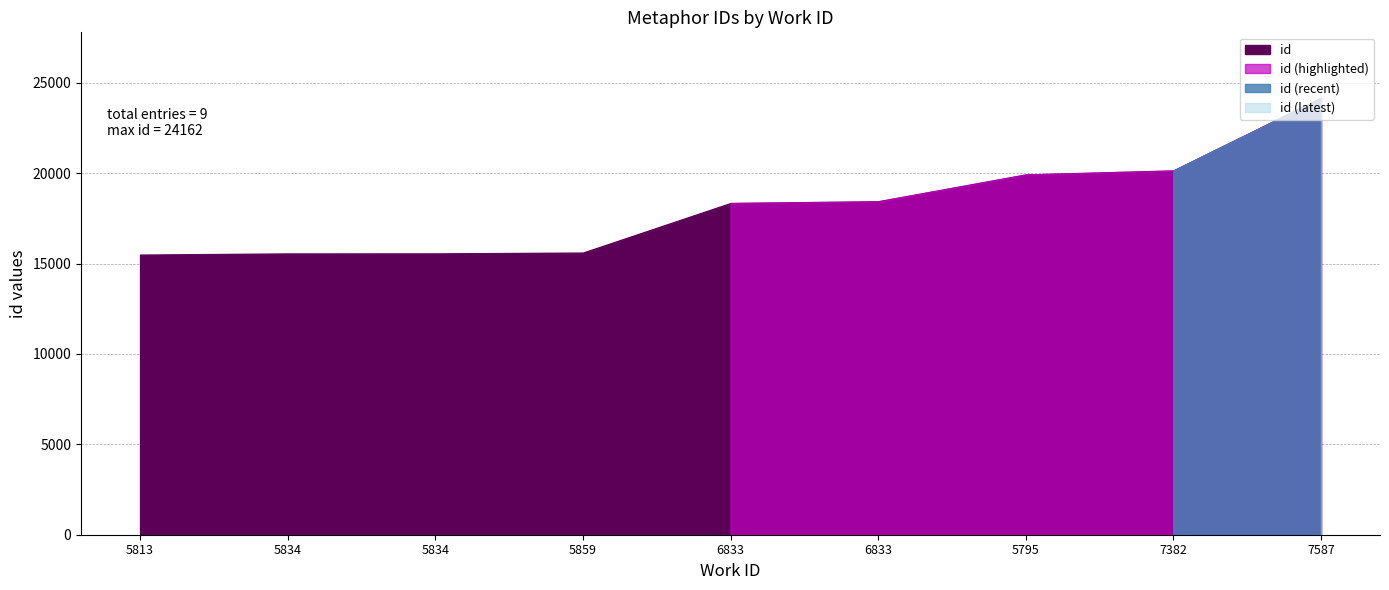

How many lines are shown in the chart?

1